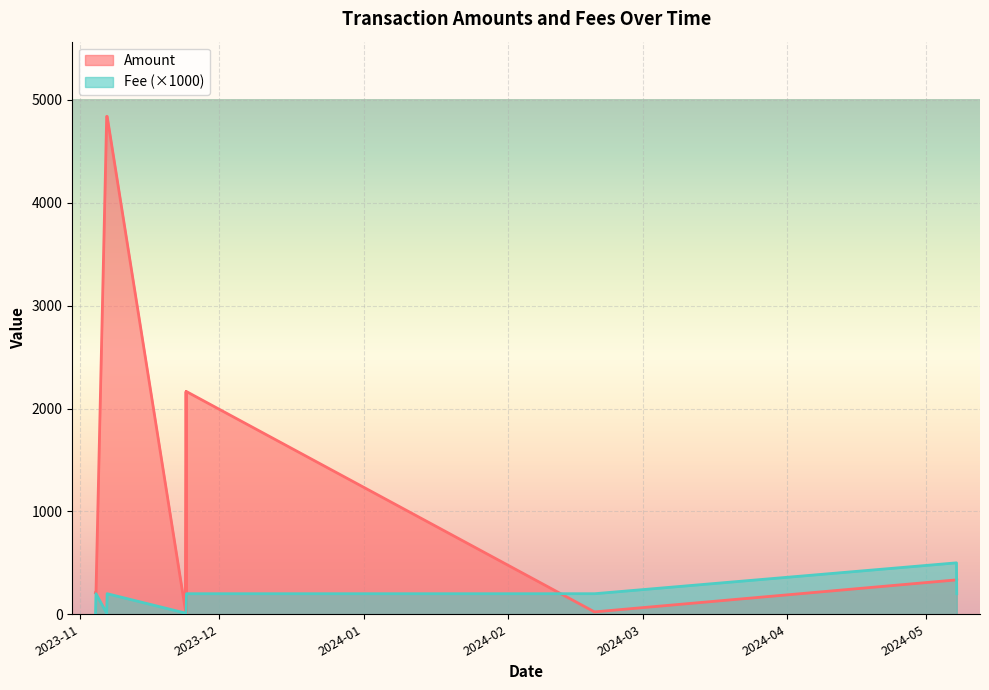

Rank the series by their average value, from highest to lowest.

Amount, Fee